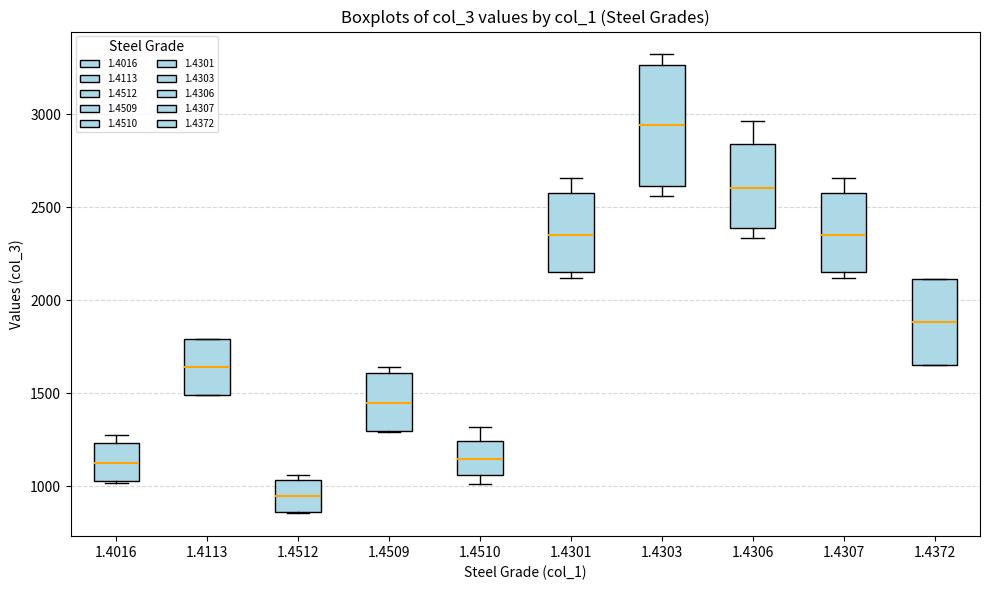

Which box has the lowest median line?

1.4512